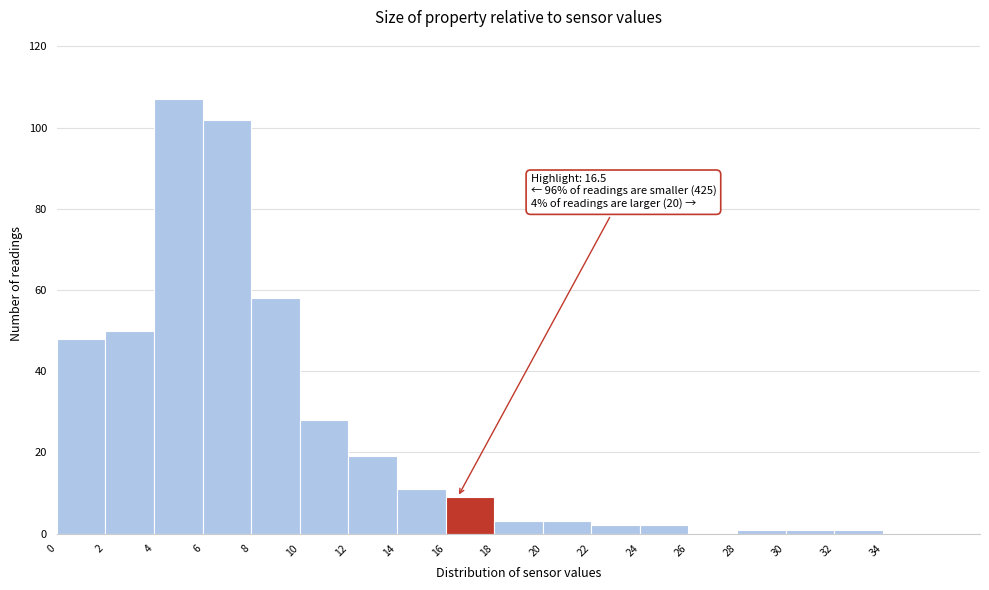

Which range on the x-axis has the tallest bar?

4 to 6